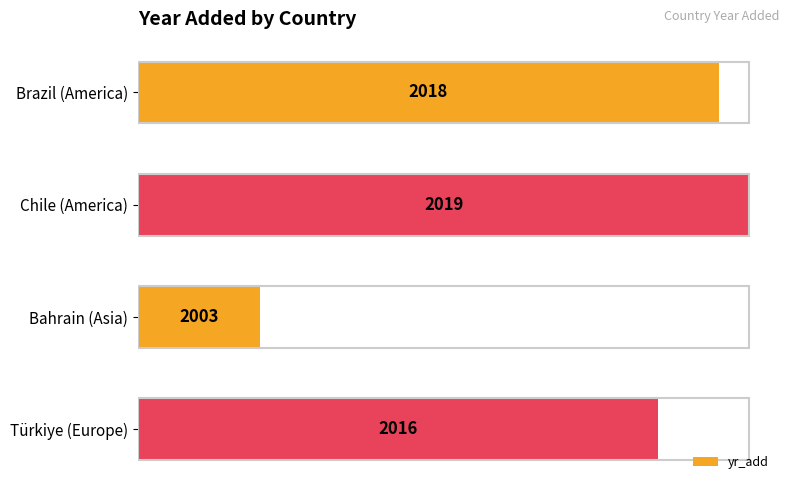

How many bars are there in total?

4